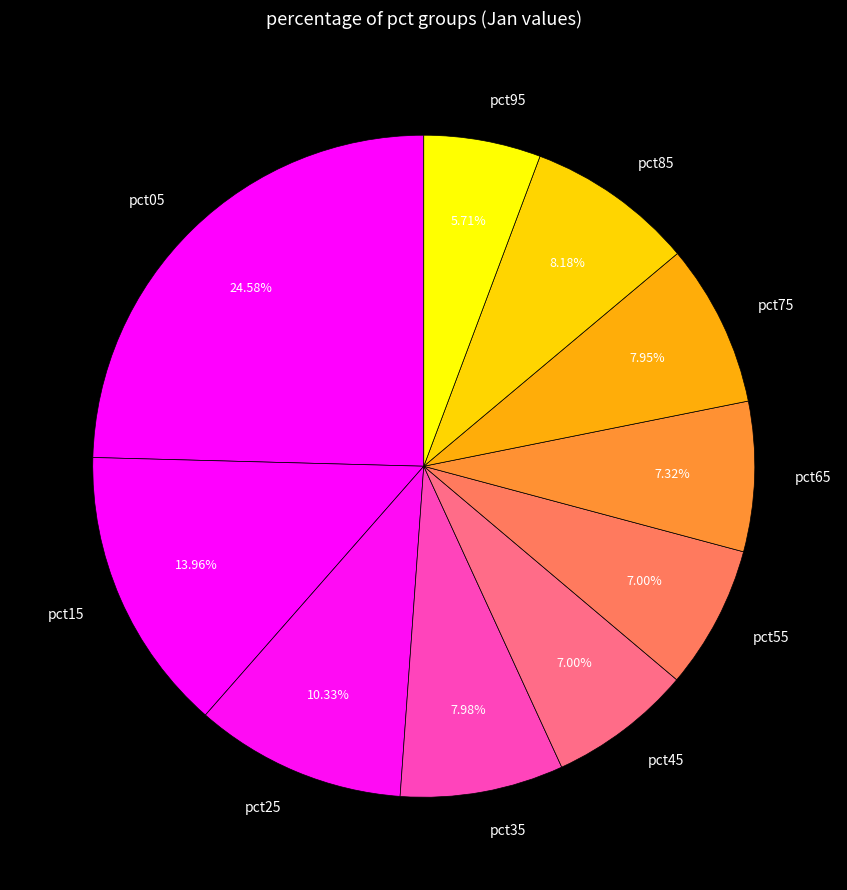

How many slices are in this pie chart?

10